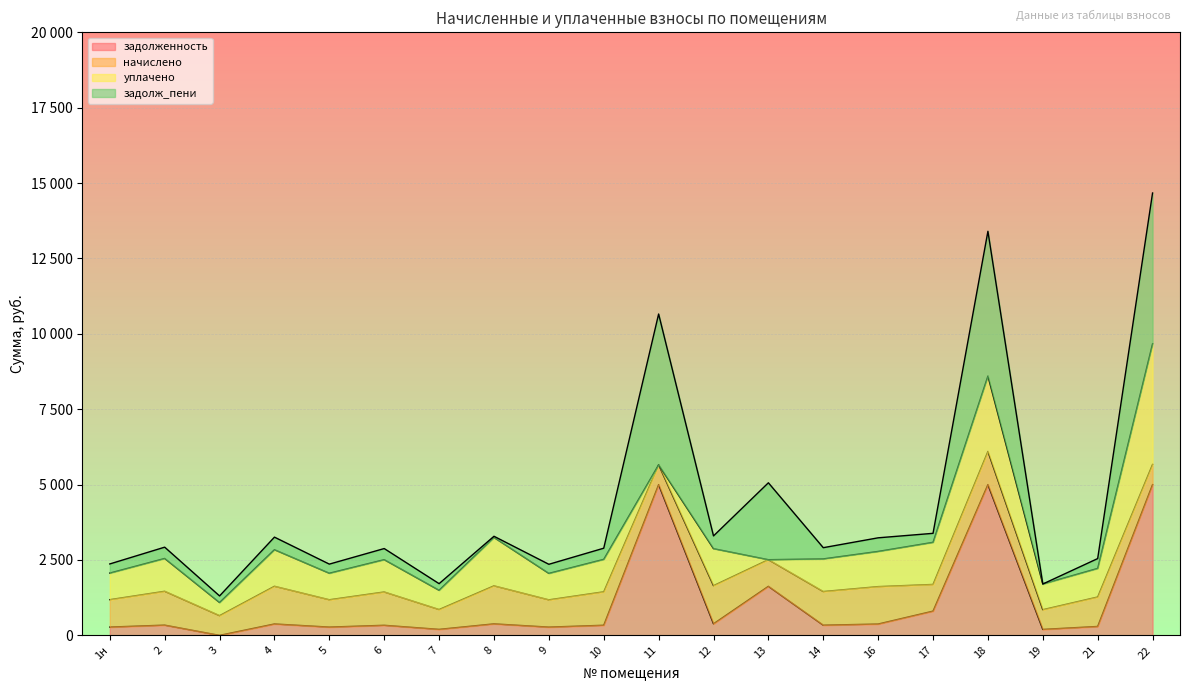

What position from the right is 9?

12